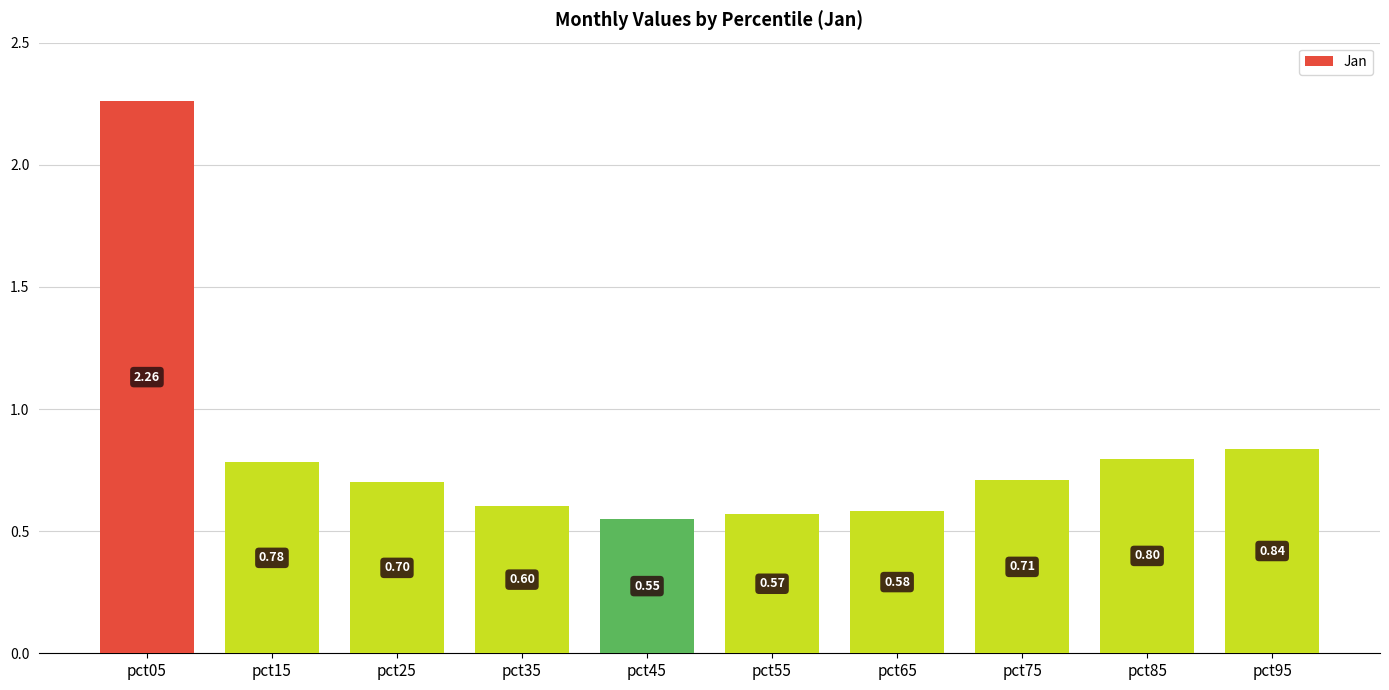

List the labels in order of value, largest first.

pct05, pct95, pct85, pct15, pct75, pct25, pct35, pct65, pct55, pct45